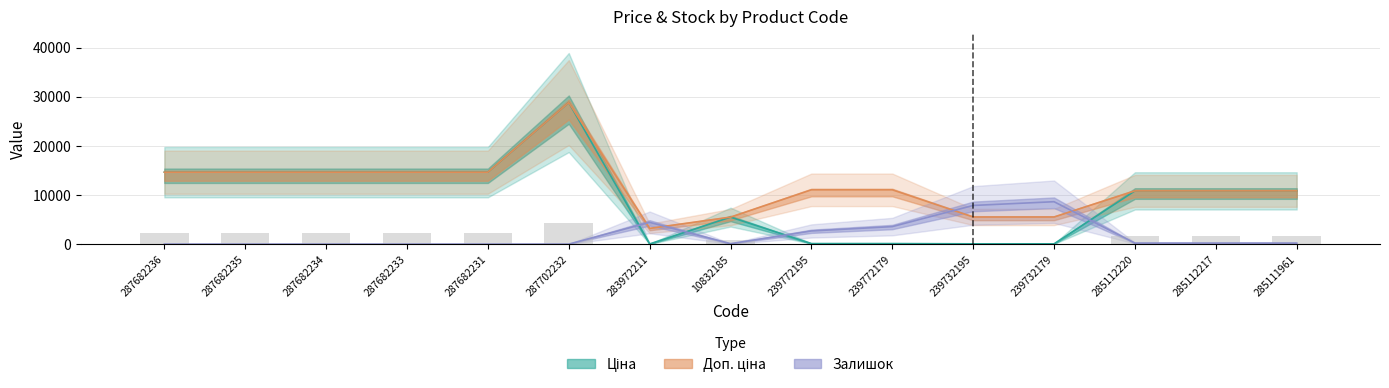

Rank the categories by Залишок value from highest to lowest.

239732179, 239732195, 283972211, 239772179, 239772195, 285112220, 285112217, 285111961, 10832185, 287682236, 287682235, 287682234, 287682233, 287682231, 287702232